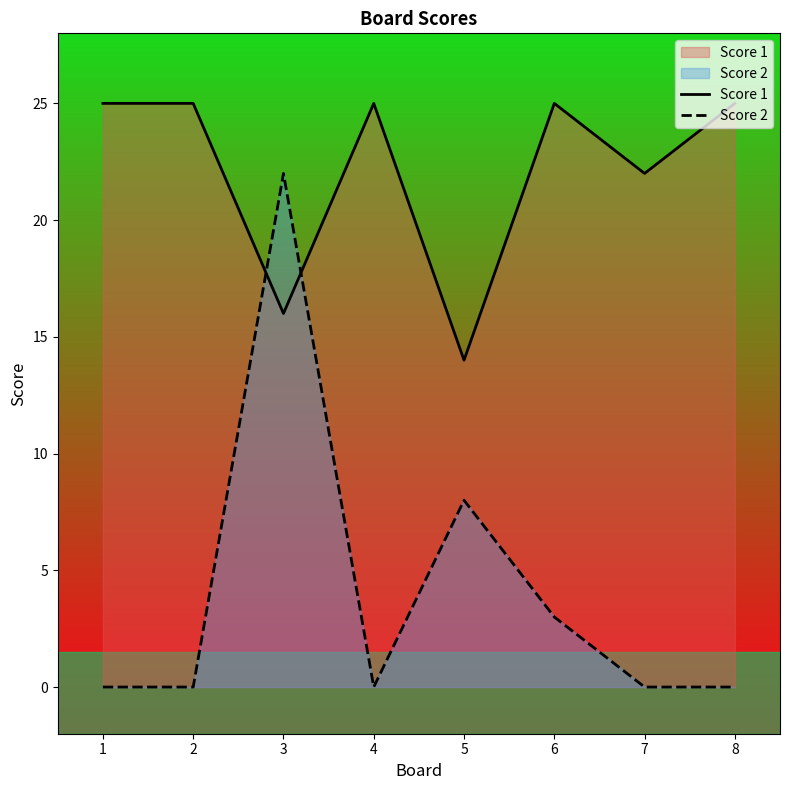

The Score 1 series shows 25 at 4. True or false?

True